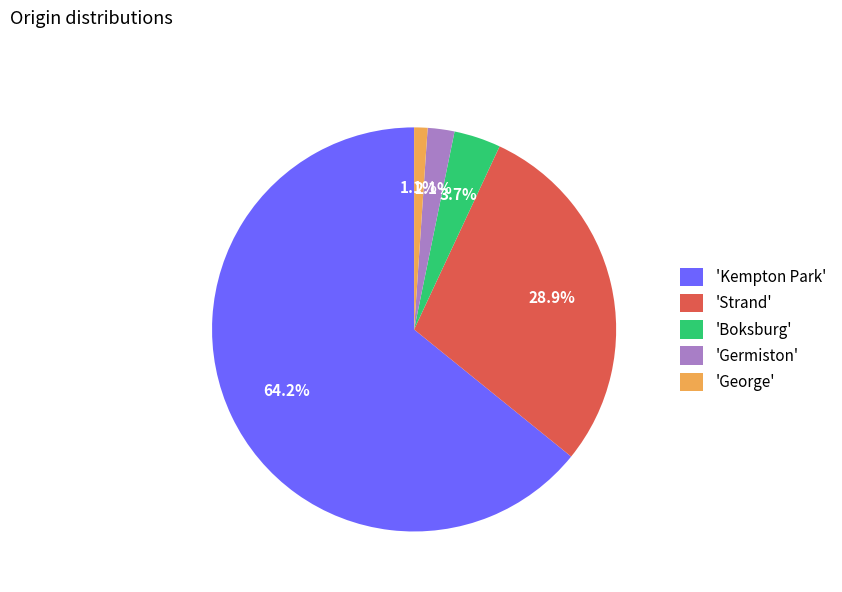

Which slice is the smallest?

'George'